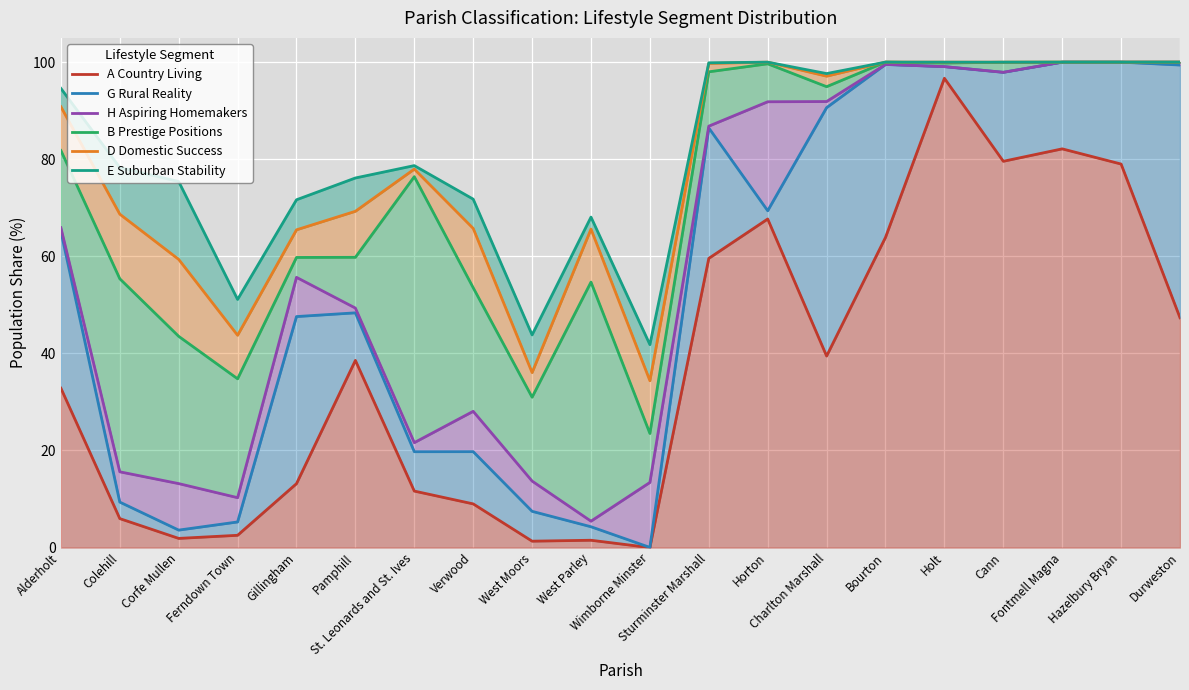

Which series has the largest range (max minus min)?

G Rural Reality